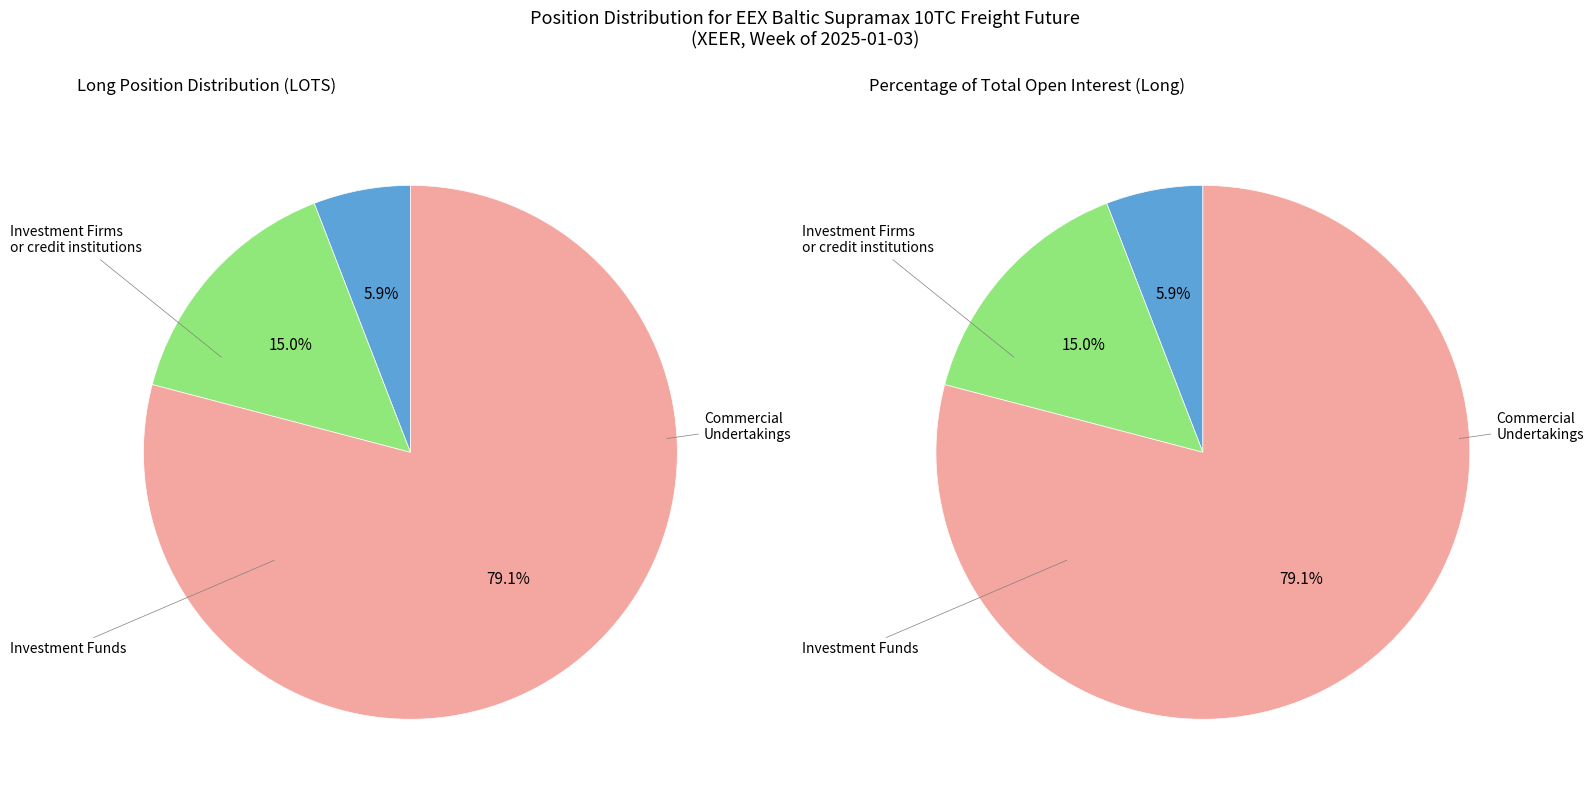

How much of the chart is everything except Commercial Undertakings (Long)?

20.9%